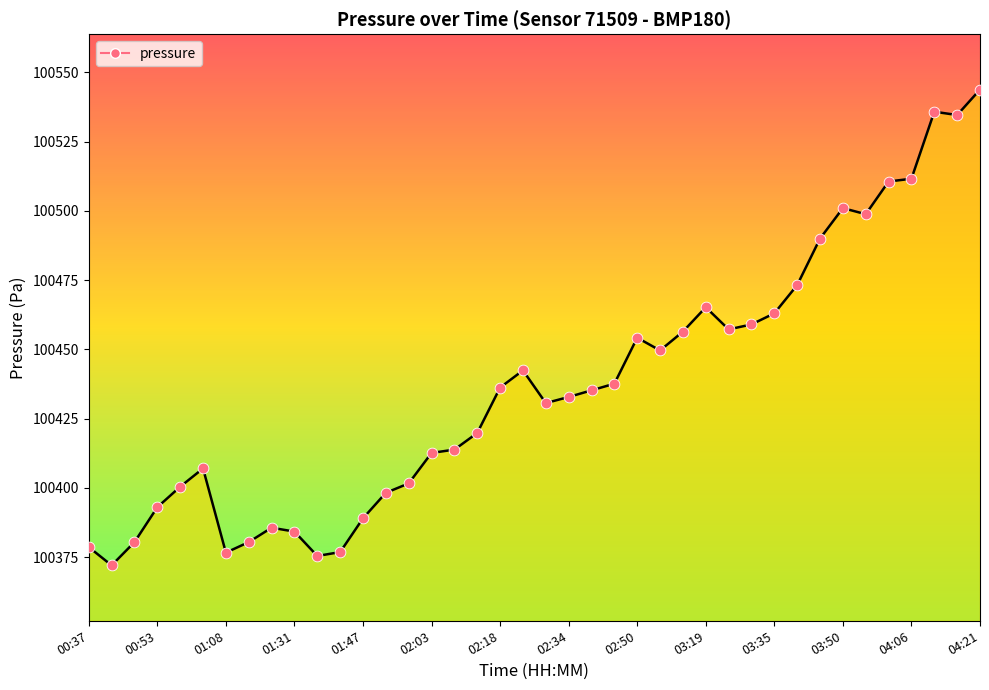

What is the difference between the maximum and minimum values?

171.8